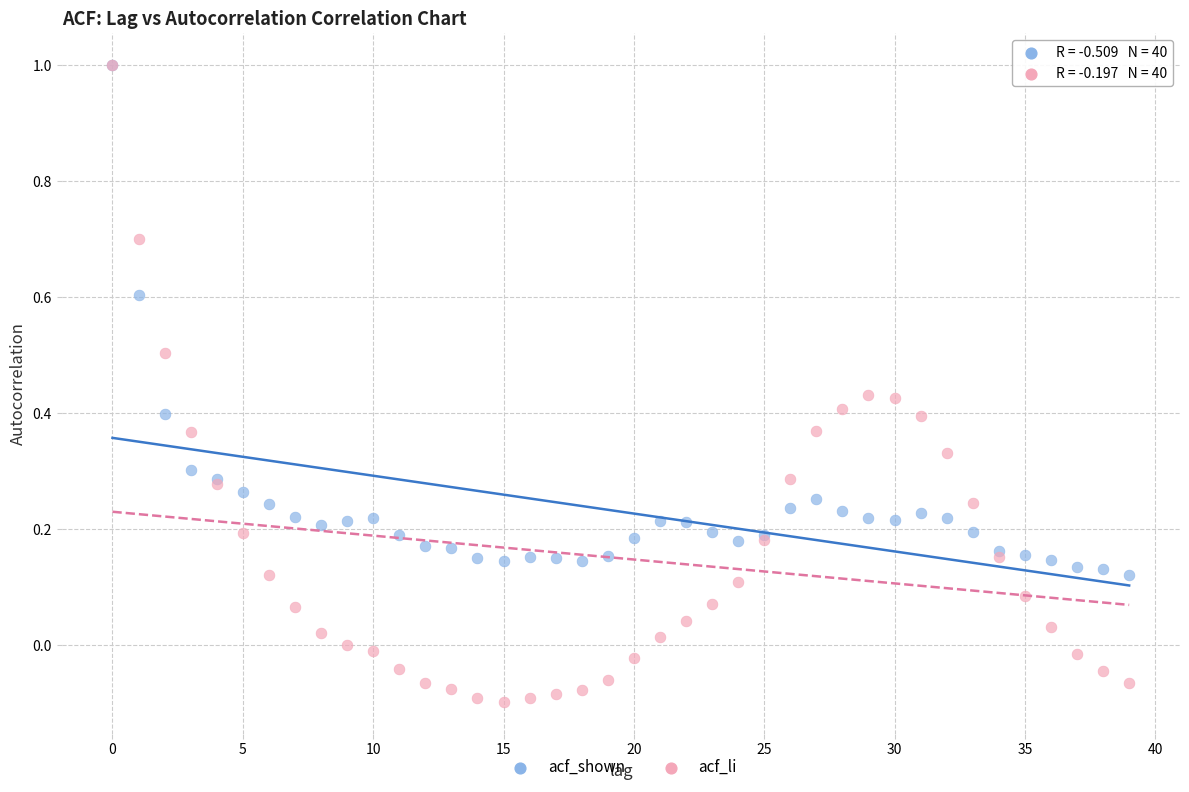

Which series reaches the minimum Y coordinate?

acf_li